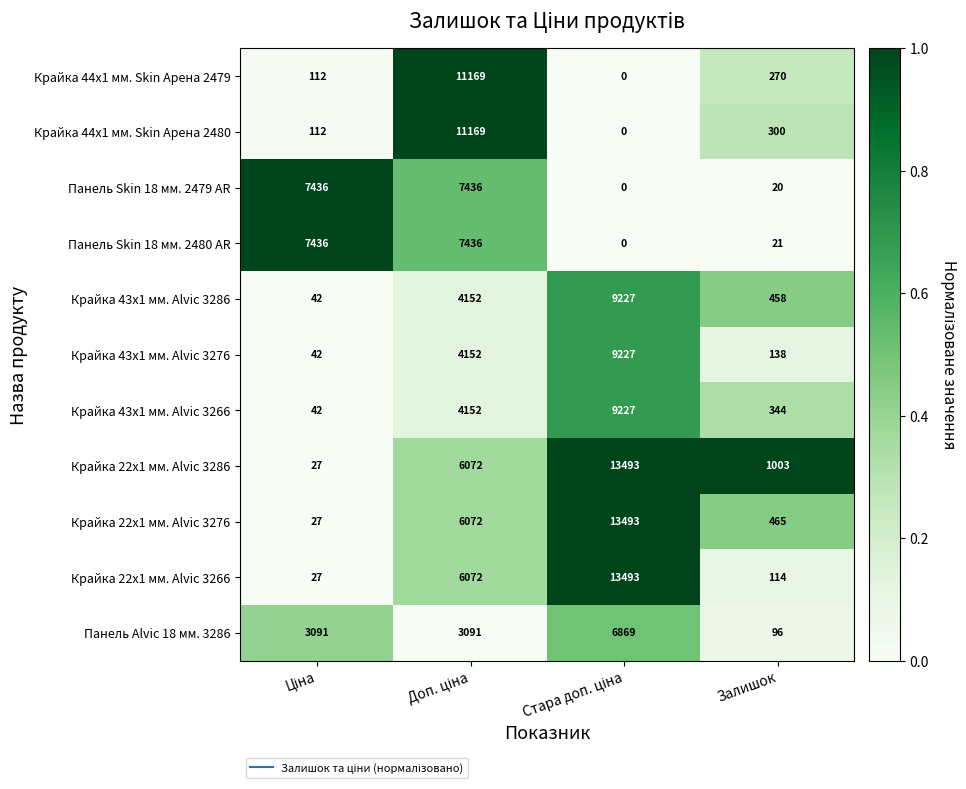

At how many categories does at least one series exceed 3612?

3